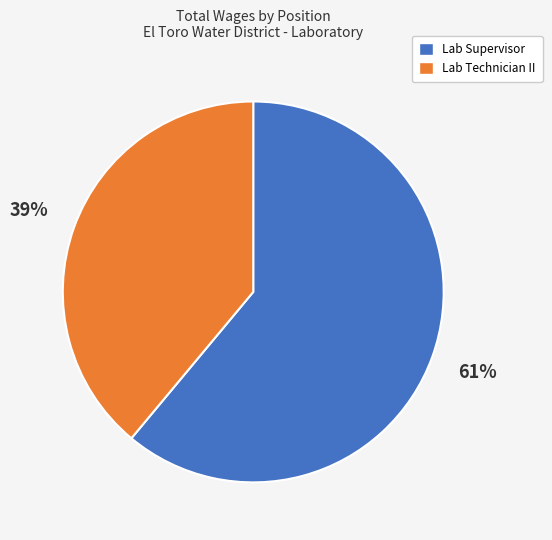

Between Lab Technician II and Lab Supervisor, which is larger?

Lab Supervisor